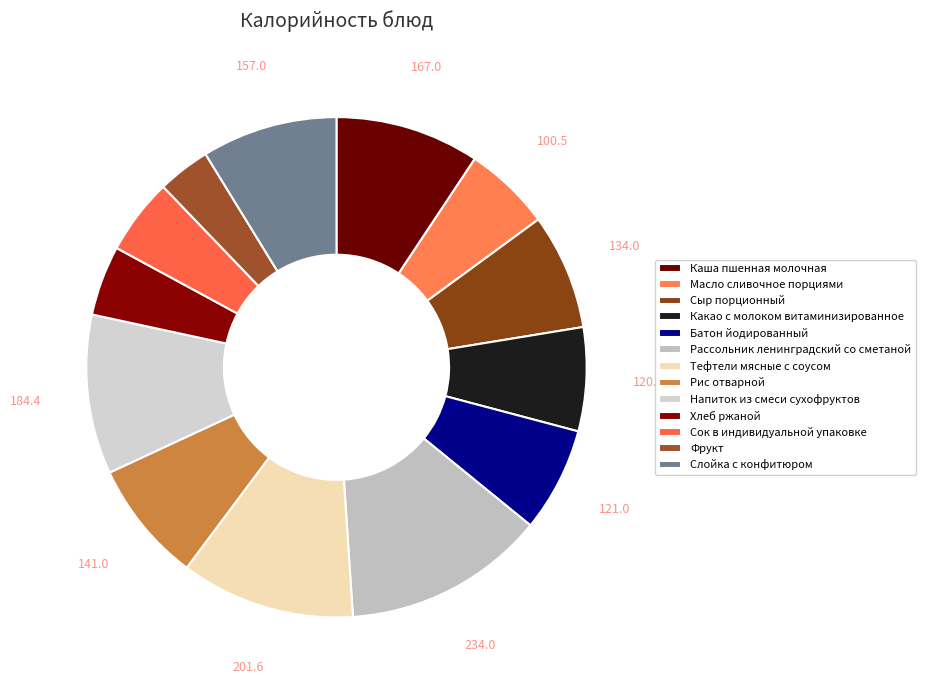

Which slice is the largest?

Рассольник ленинградский со сметаной